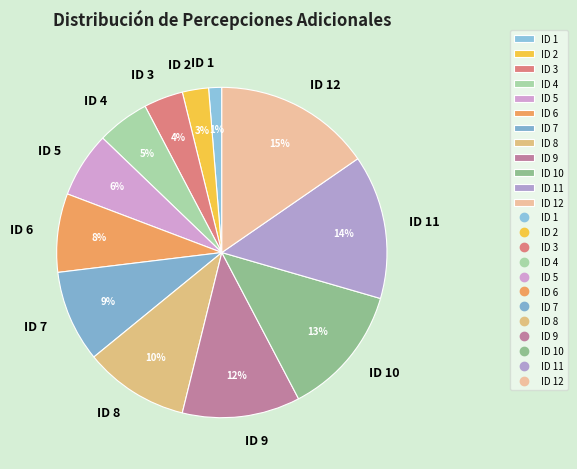

What percentage is the ID 2 slice, to the nearest percent?

3%